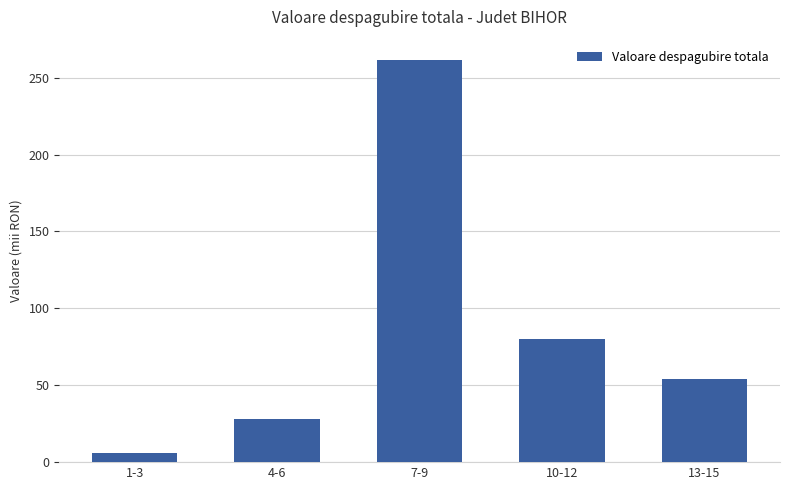

Reading left to right, list all the values displayed in this chart.

6.0	28.0	261.6	80.1	54.2